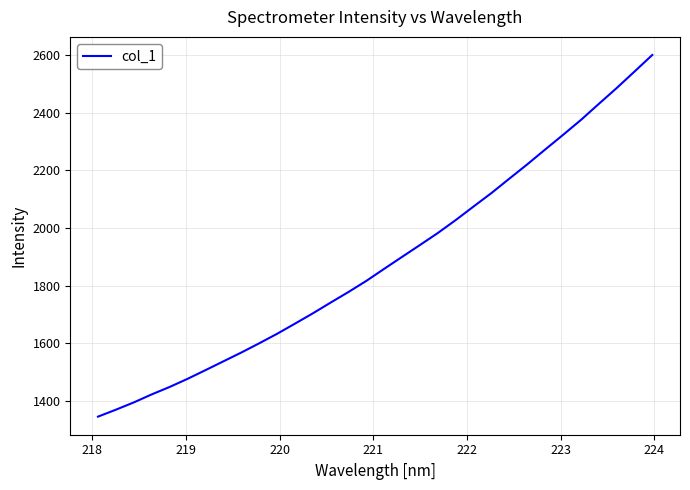

What is the minimum value shown in the chart?

1345.0